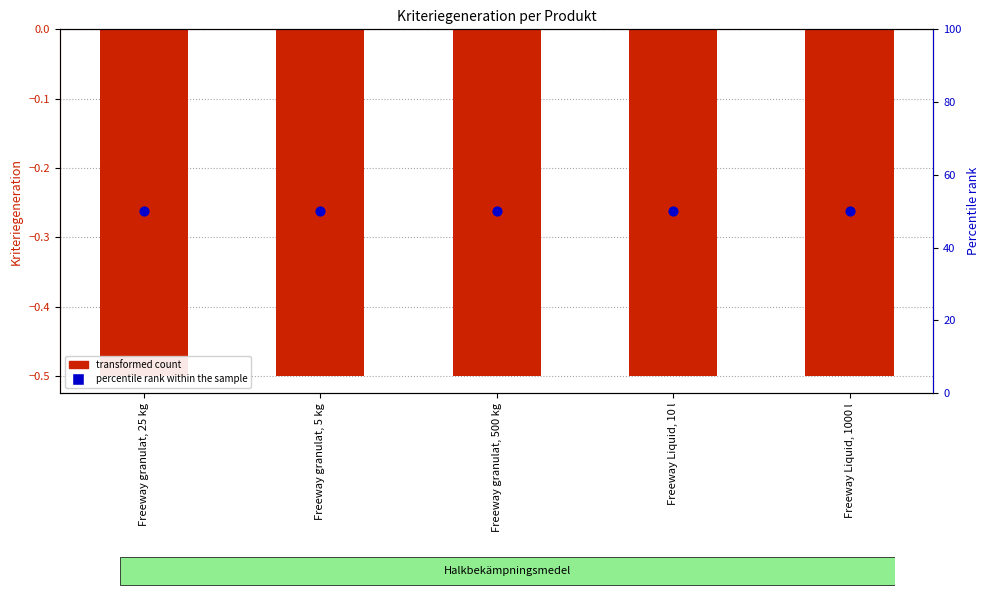

Which series reaches the maximum Y coordinate?

percentile rank within the sample